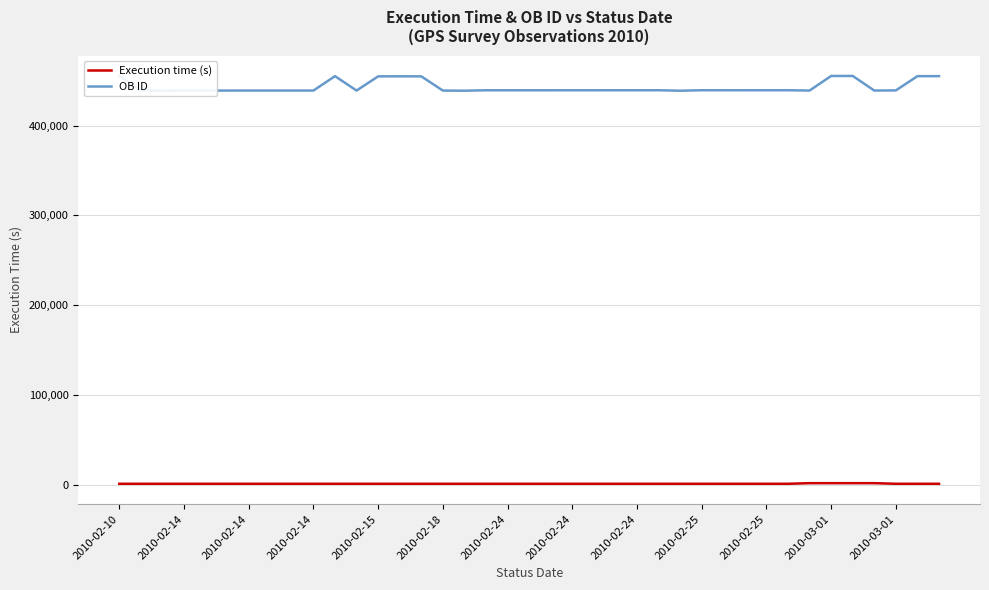

What is the total value across all series at 2010-02-25?

440070